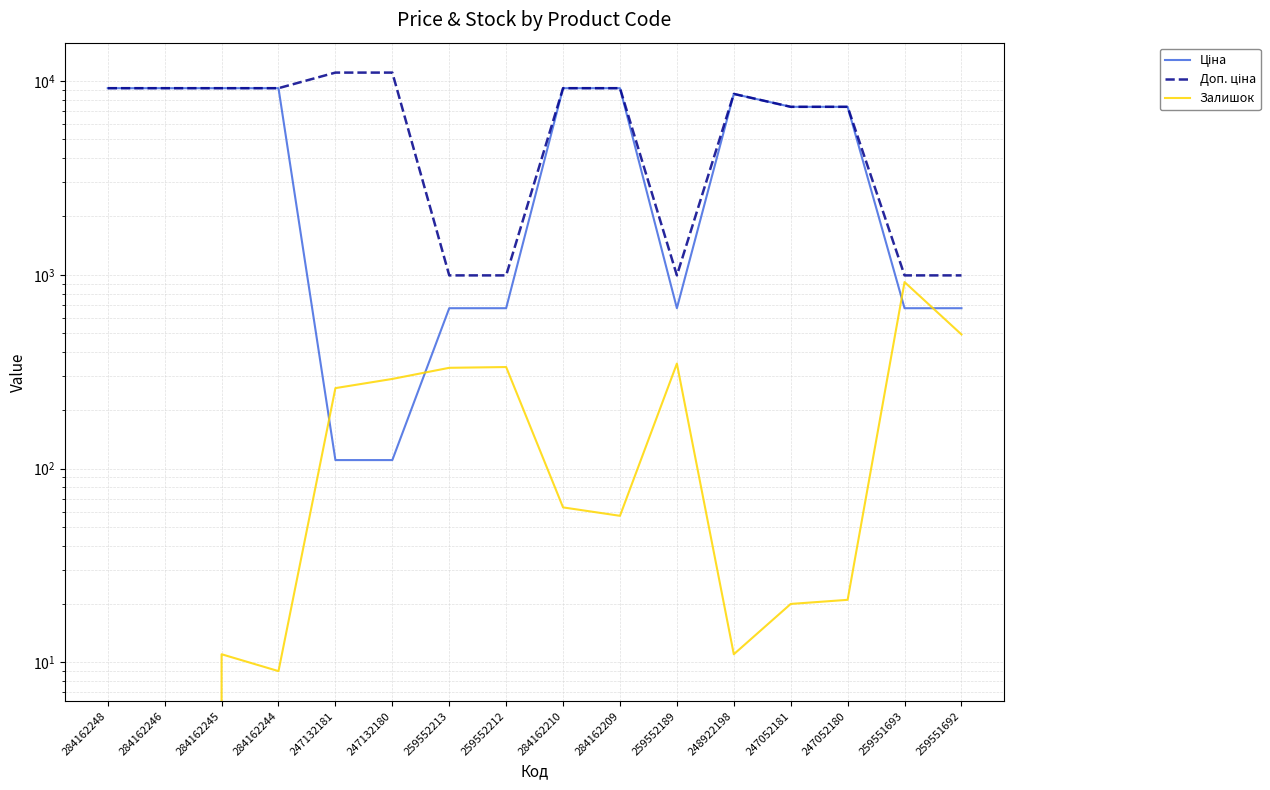

What is the label of the 7th point from the left?

259552213